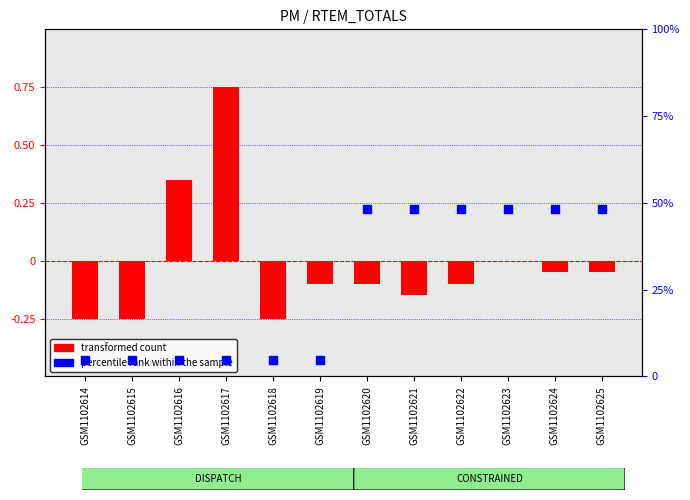

Which series contains the highest Y value?

percentile rank within the sample